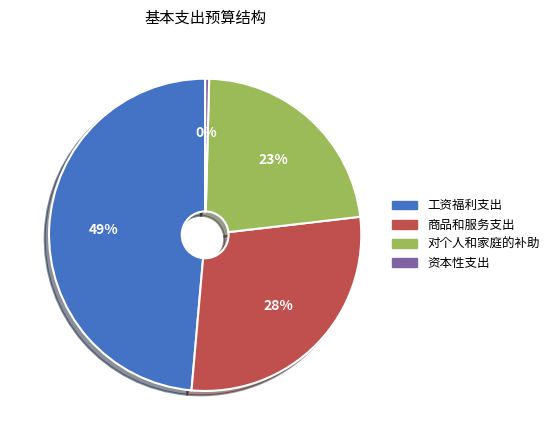

Which has a higher value, 资本性支出 or 商品和服务支出?

商品和服务支出